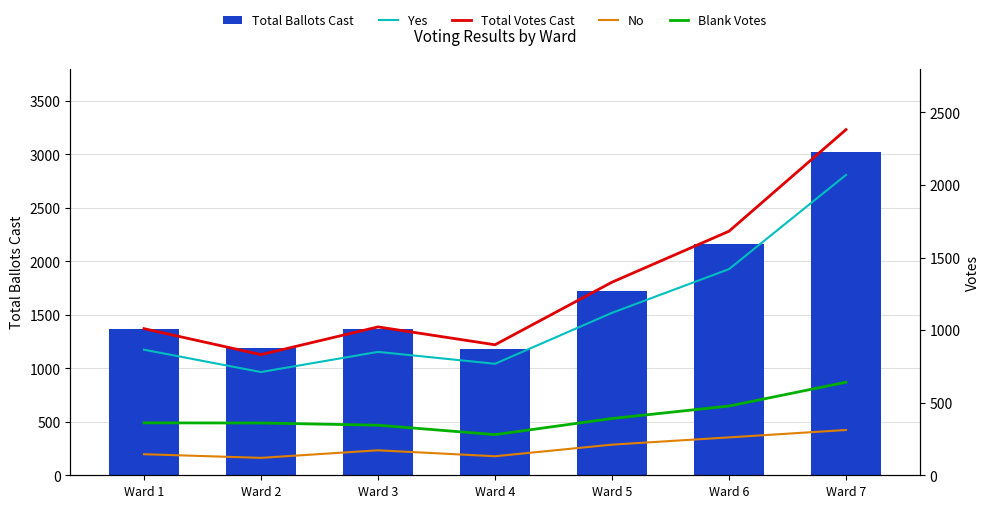

Which category has the highest value in the No series?

Ward 7